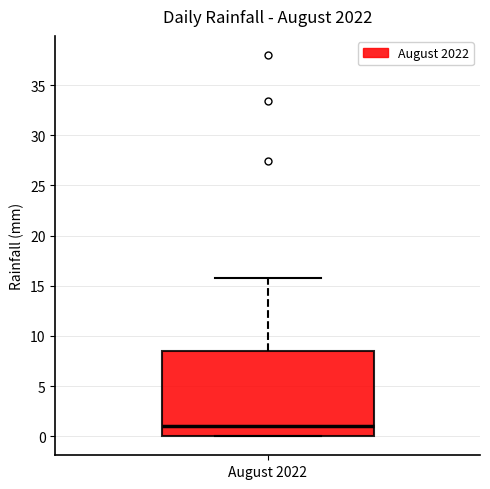

Read this box plot against the y-axis: the position of the median line, the range covered by the box, and the ends of both whiskers. The values are not printed on the chart, so give them approximately, as read against the axis.

median 1.0, box 0.0 to 8.5, whiskers 0.0 to 16.0